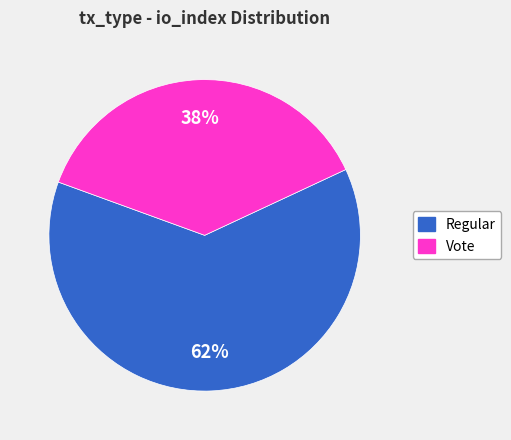

Between Vote and Regular, which is larger?

Regular